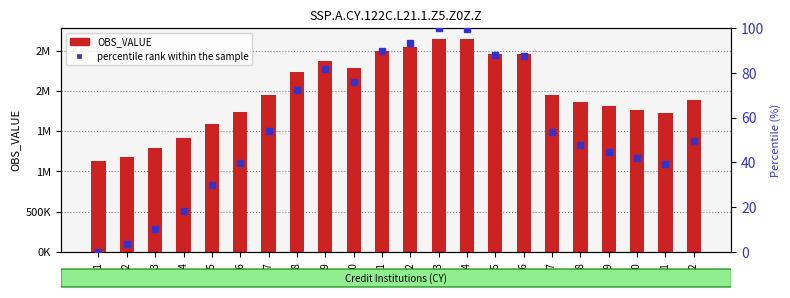

What is the difference between the values at 2013 and 2019?

837686